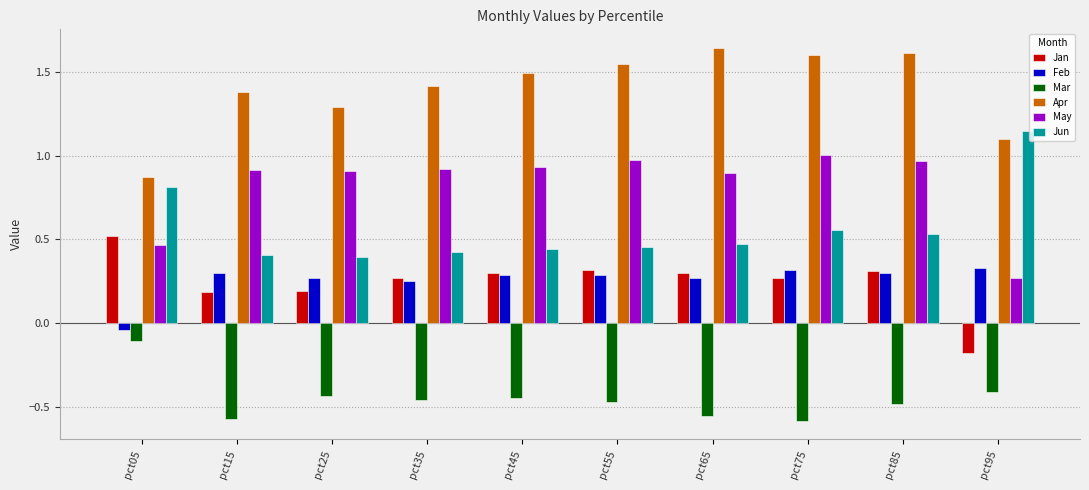

At which label does Apr reach its minimum?

pct05